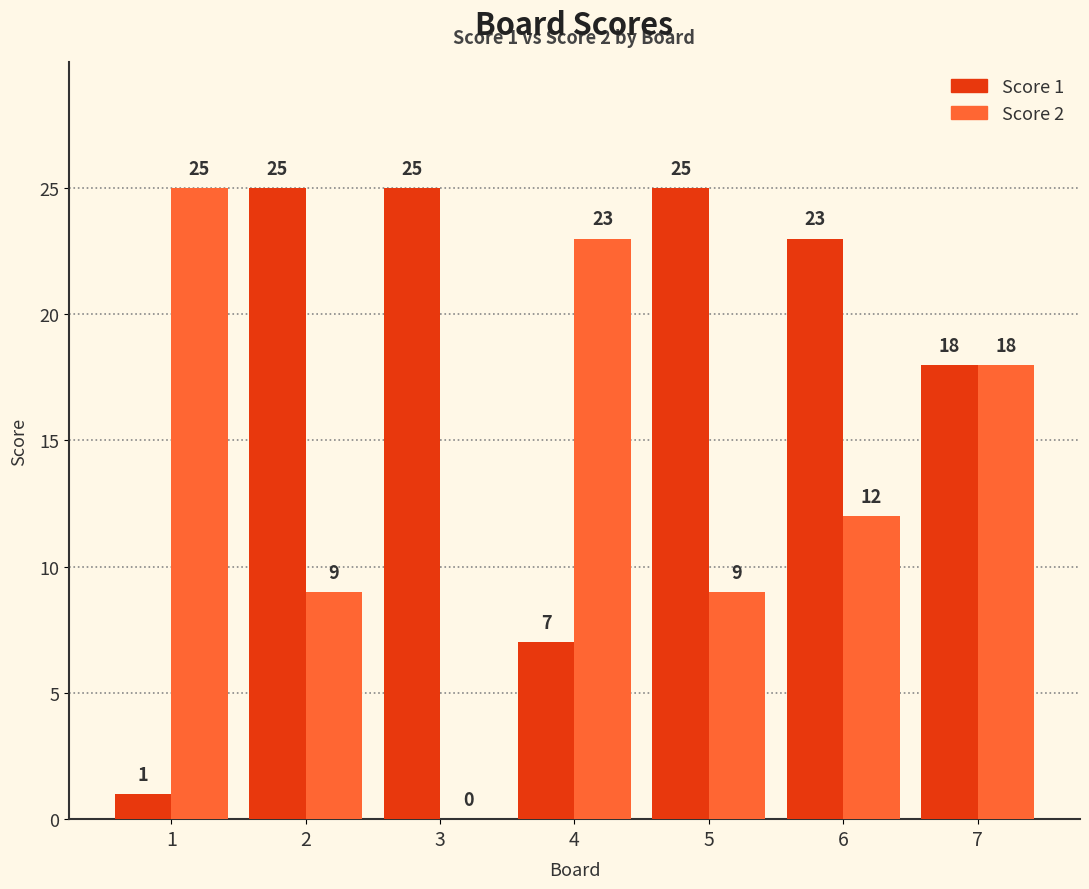

What is the greatest value displayed?

25